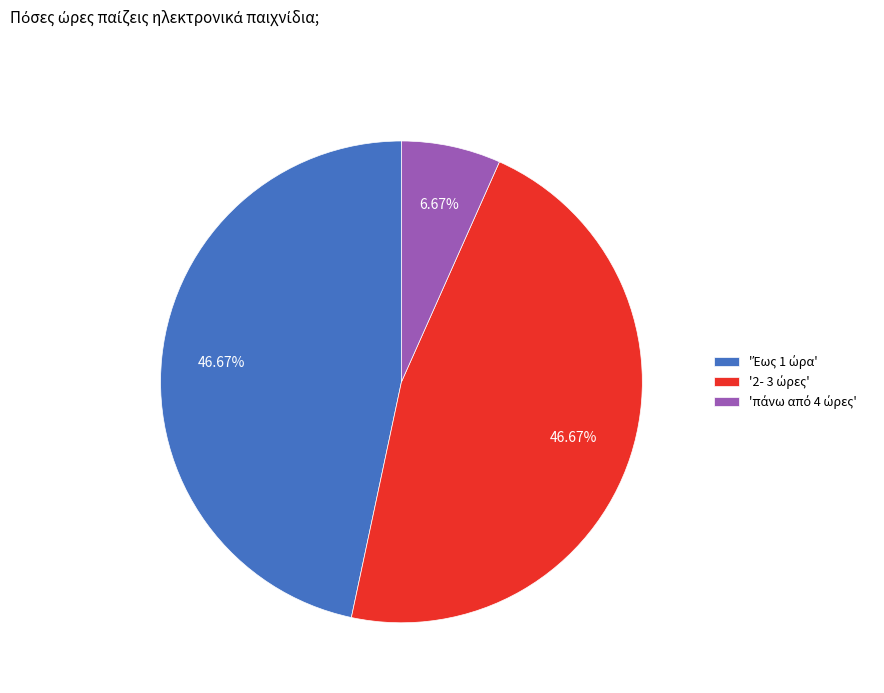

Is there any slice that represents more than half of the pie?

No